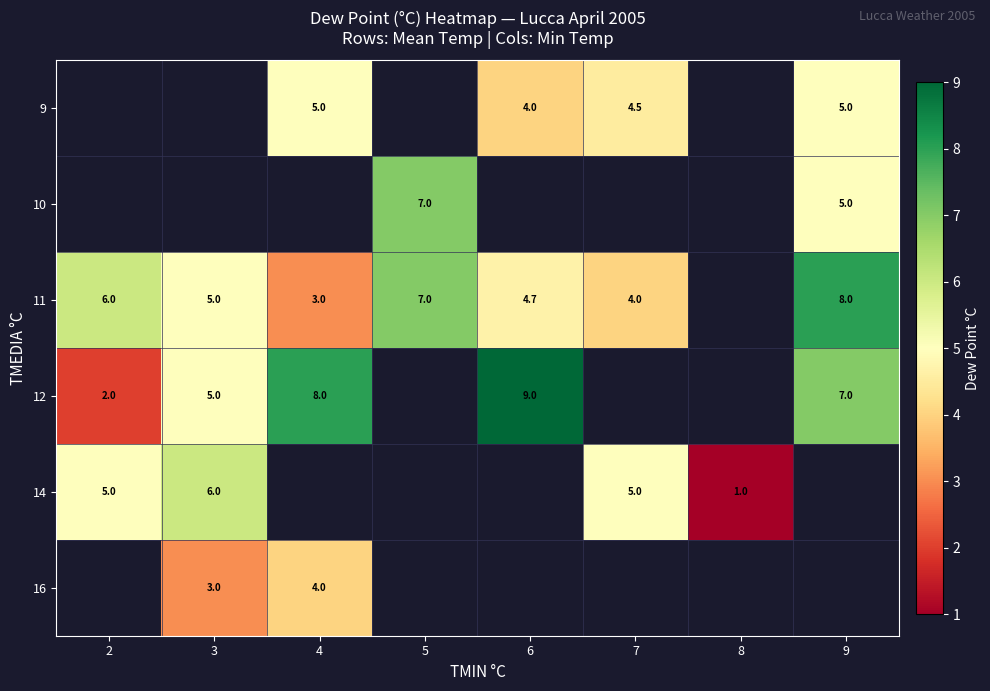

What is the difference between the 11 values at 5 and 7?

3.0